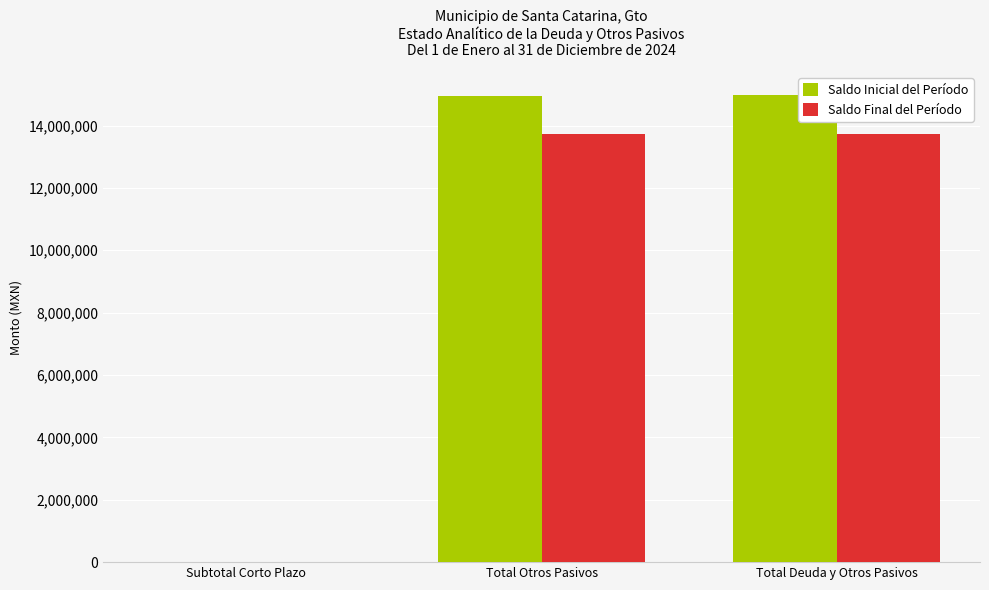

At which label is Saldo Final del Período closest to 6862037?

Total Otros Pasivos